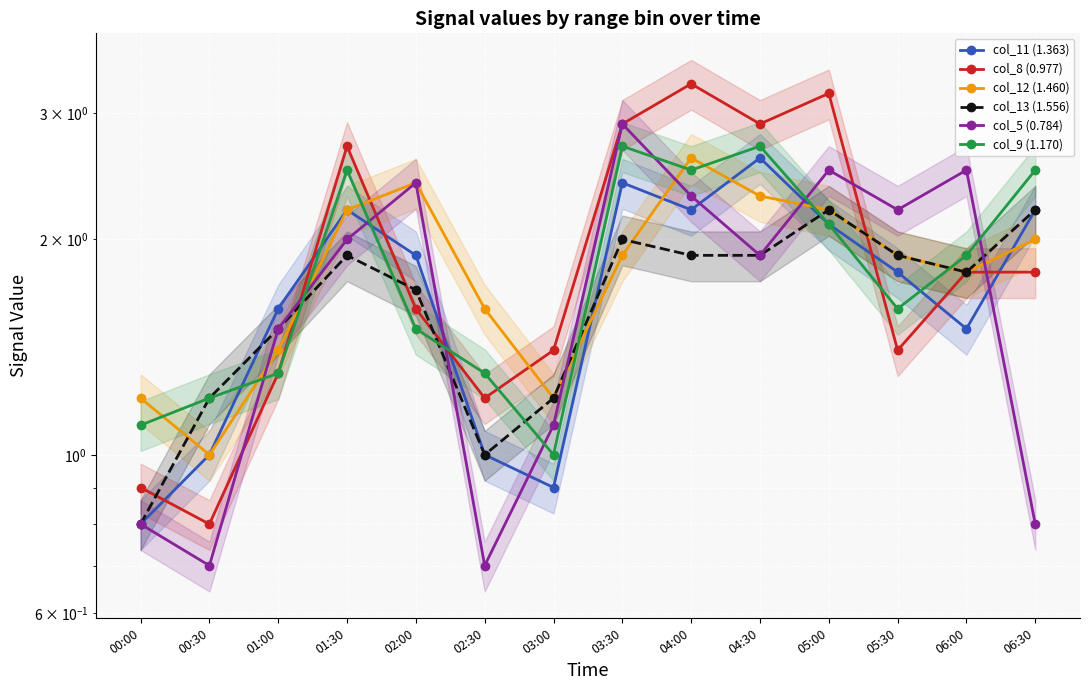

How many lines are shown in the chart?

6